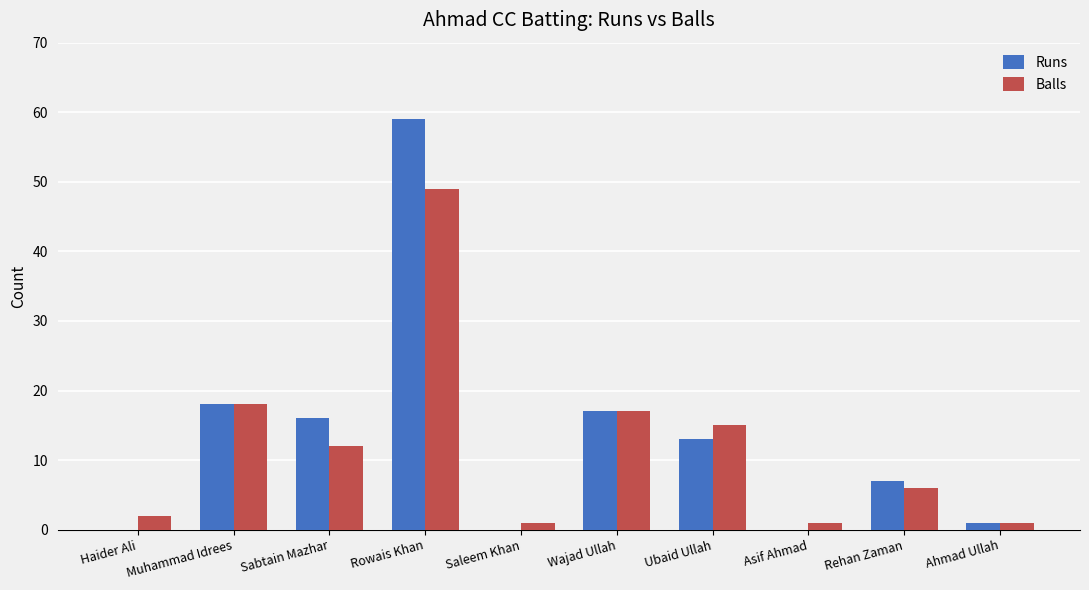

Is it true that Balls equals 5 at Sabtain Mazhar?

False